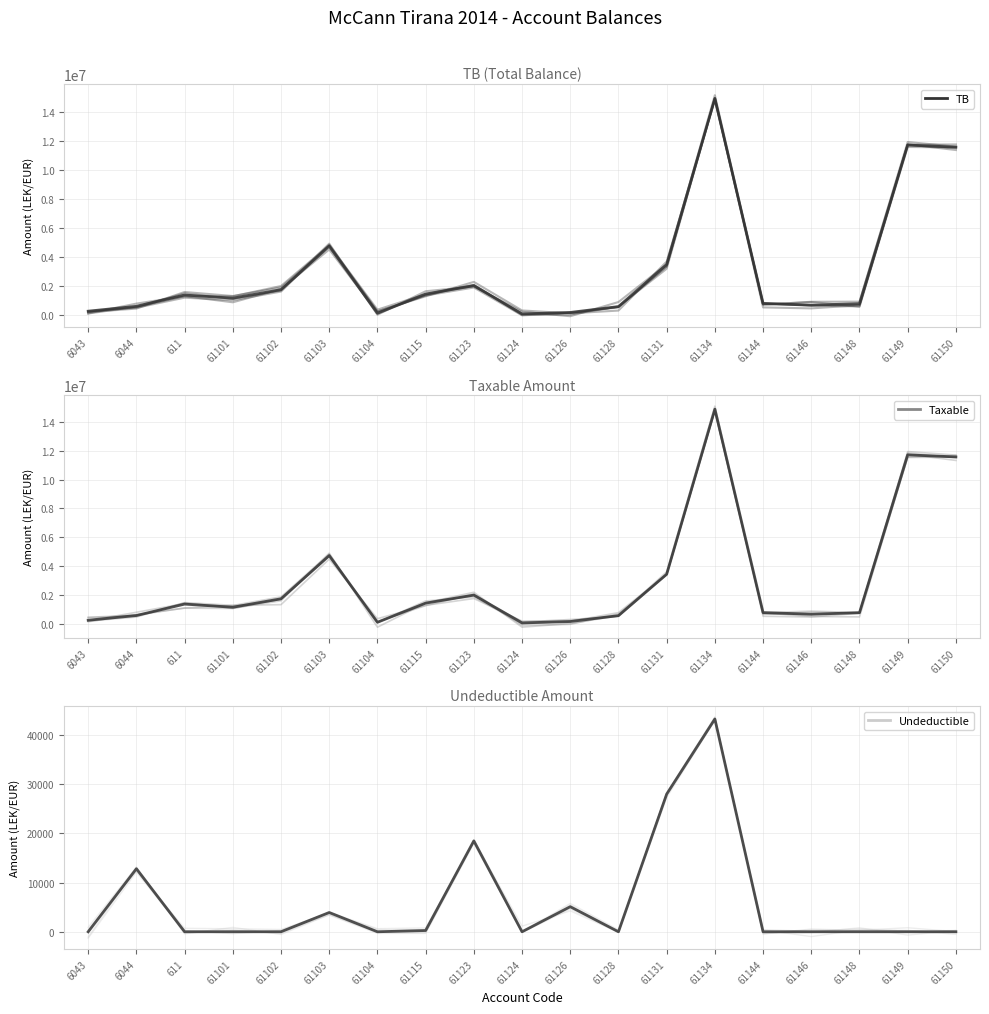

Where does the Taxable series first go above 1149043?

611